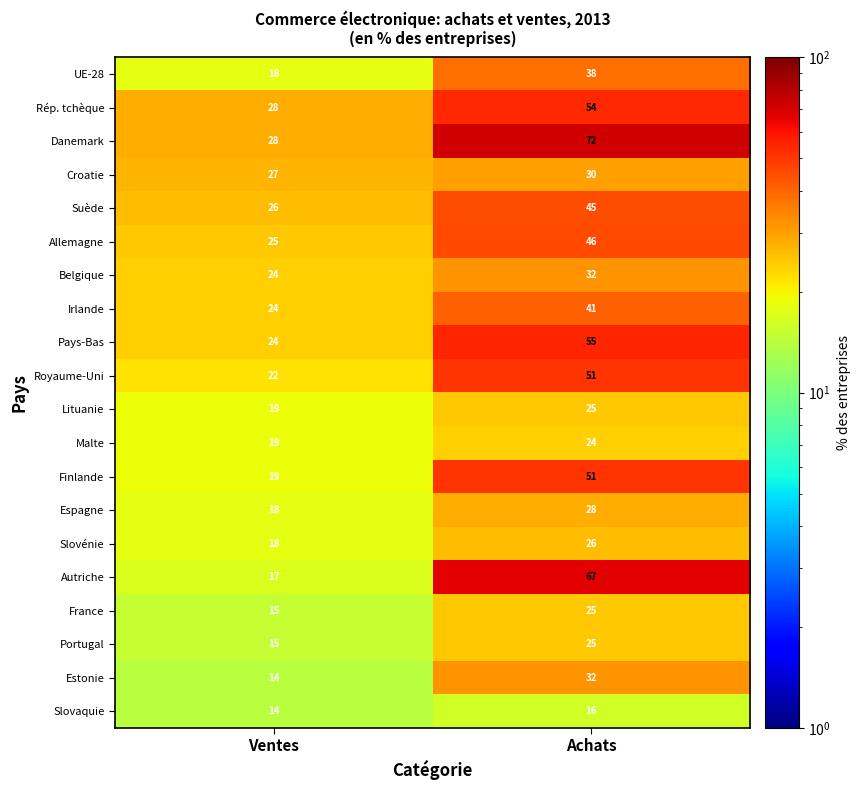

Count the number of data series in this chart.

20